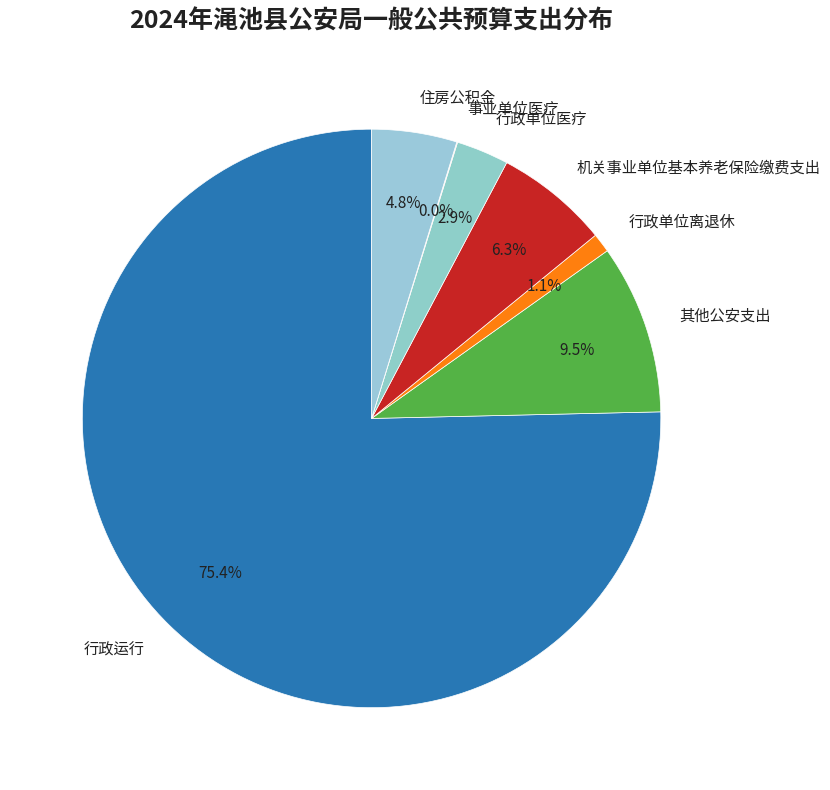

What is the largest slice in the pie chart?

行政运行